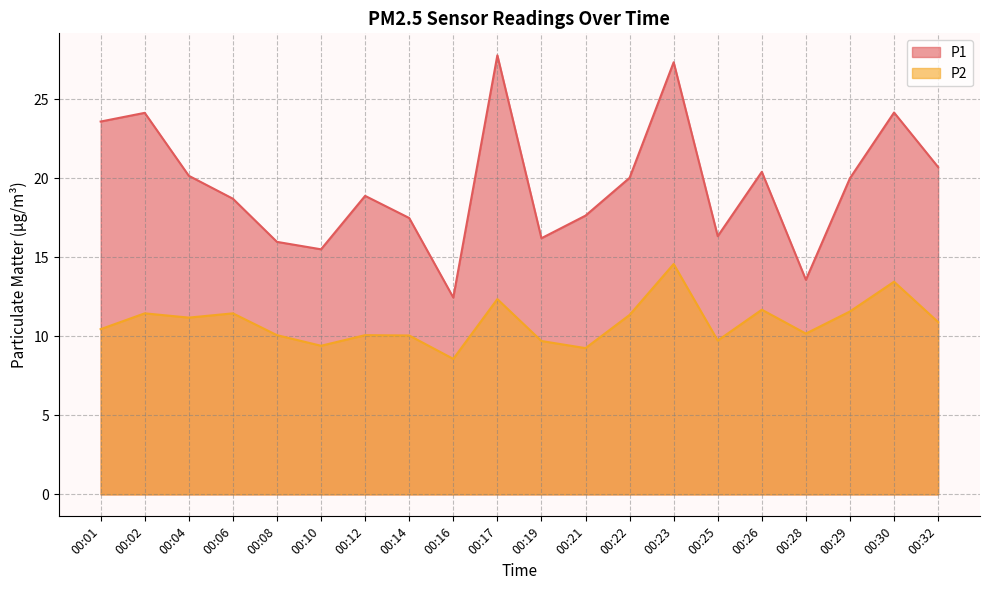

What is the minimum value shown in the chart?

8.6